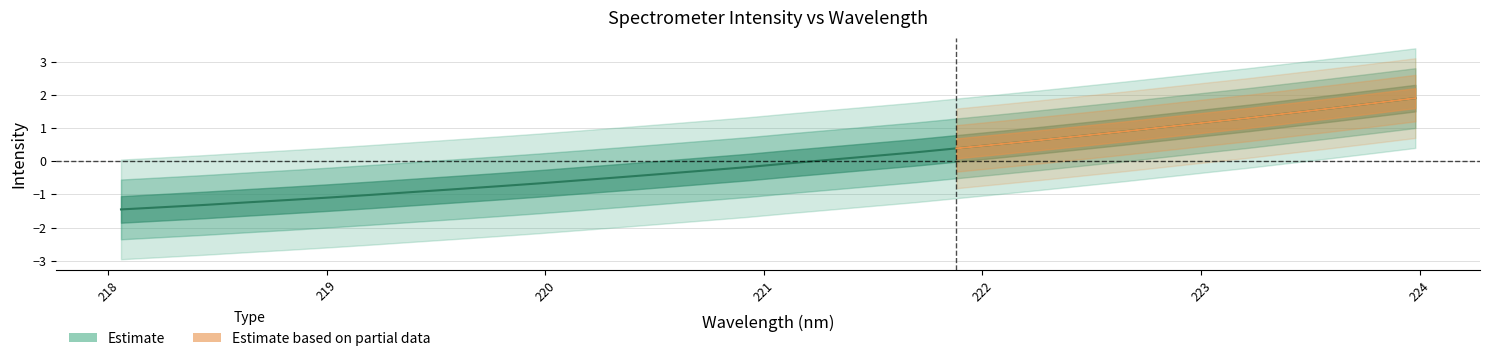

List the labels in order of value, smallest first.

218.0596, 218.2508, 218.442, 218.6332, 218.8244, 219.0156, 219.2067, 219.3979, 219.589, 219.7801, 219.9712, 220.1623, 220.3533, 220.5444, 220.7354, 220.9264, 221.1174, 221.3083, 221.4993, 221.6902, 221.8812, 222.0721, 222.263, 222.4538, 222.6447, 222.8355, 223.0264, 223.2172, 223.408, 223.5987, 223.7895, 223.9802